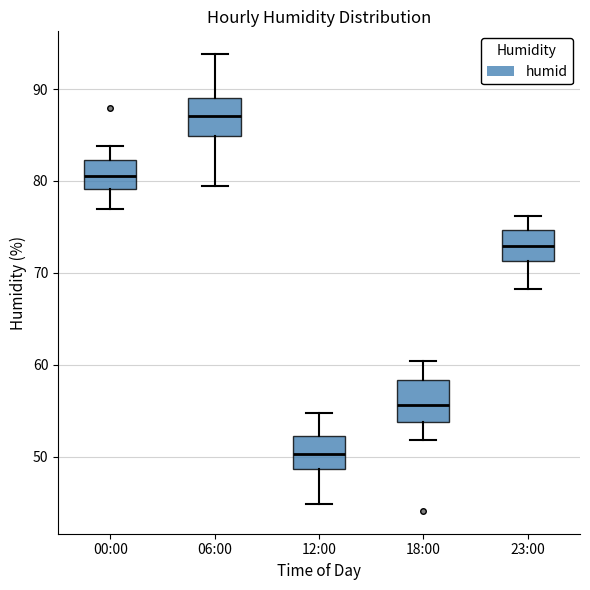

Reading left to right, transcribe this box plot: for each box, give where its median line is, the range the box spans, and where its two whiskers end, as read against the y-axis. The values are not printed on the chart, so give them approximately, as read against the axis.

00:00: median 81, box 79 to 82, whiskers 77 to 84
06:00: median 87, box 85 to 89, whiskers 79 to 94
12:00: median 50, box 49 to 52, whiskers 45 to 55
18:00: median 56, box 54 to 58, whiskers 52 to 60
23:00: median 73, box 71 to 75, whiskers 68 to 76